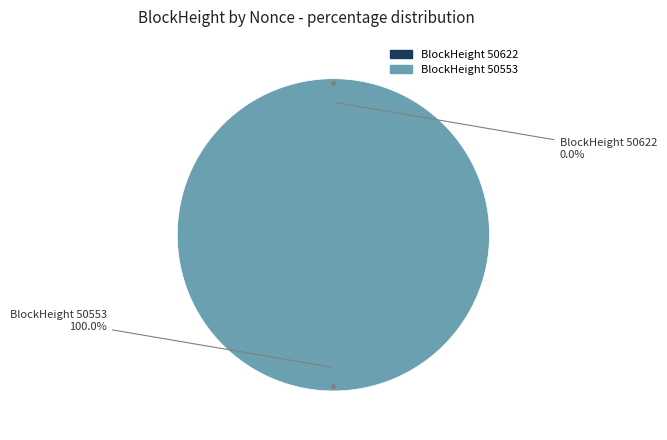

Which category has the biggest portion of the pie?

50553